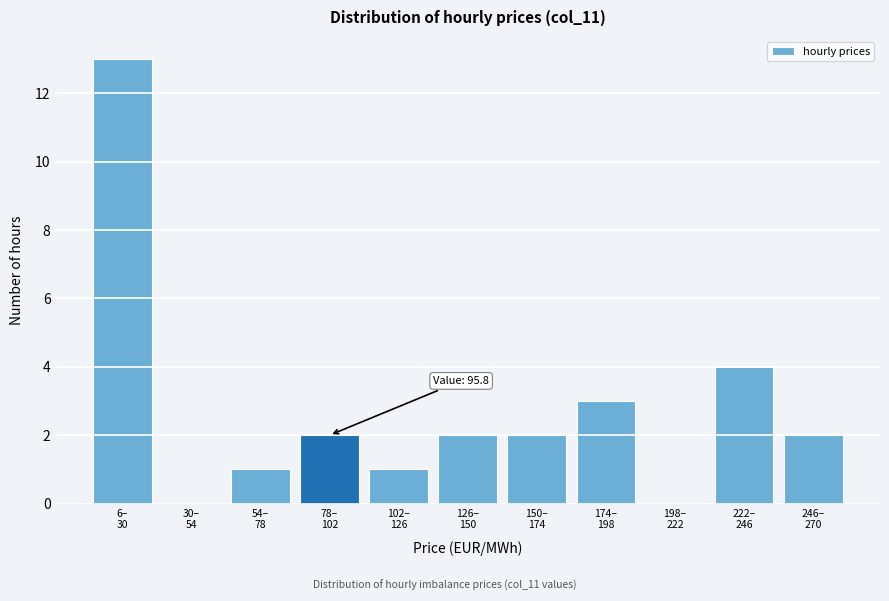

What is the maximum value shown in the chart?

13